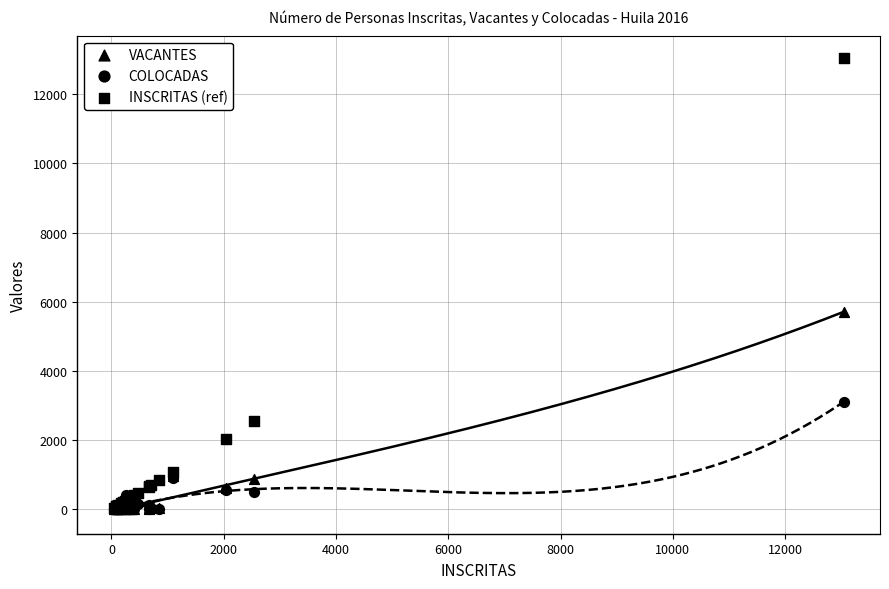

Which series reaches the minimum Y coordinate?

COLOCADAS